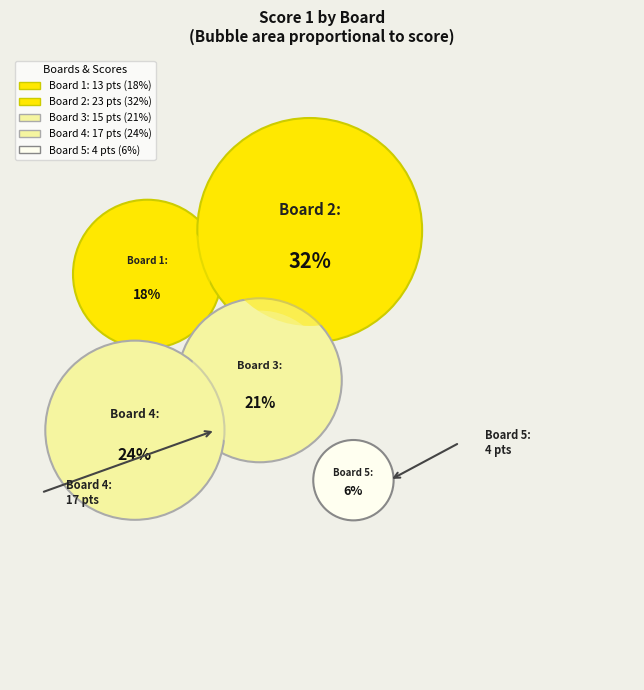

What is the total percentage of Board 5 and Board 2?

37.5%